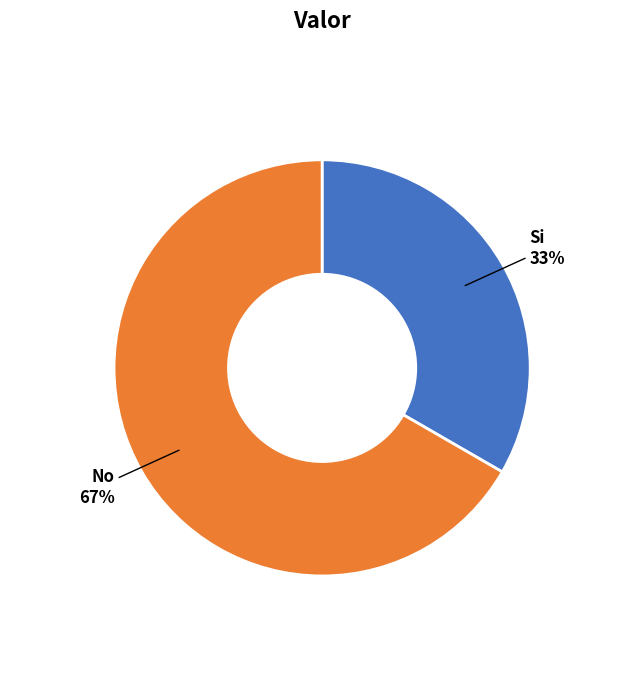

Rank the categories by value from highest to lowest.

No, Si